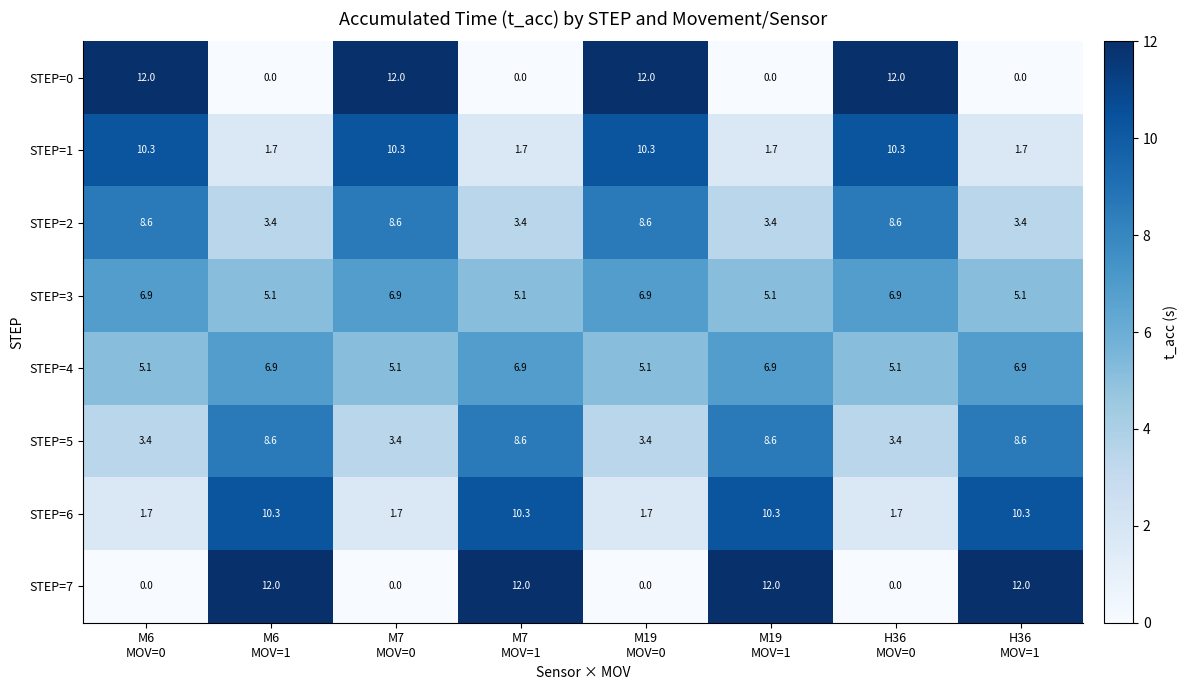

What is the average value of the STEP=4 series?

6.0